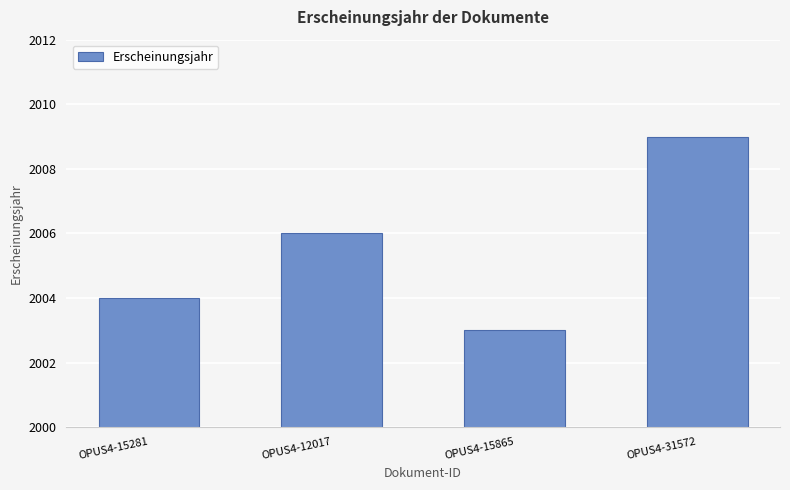

Is it true that the value at OPUS4-15865 is 2003?

True